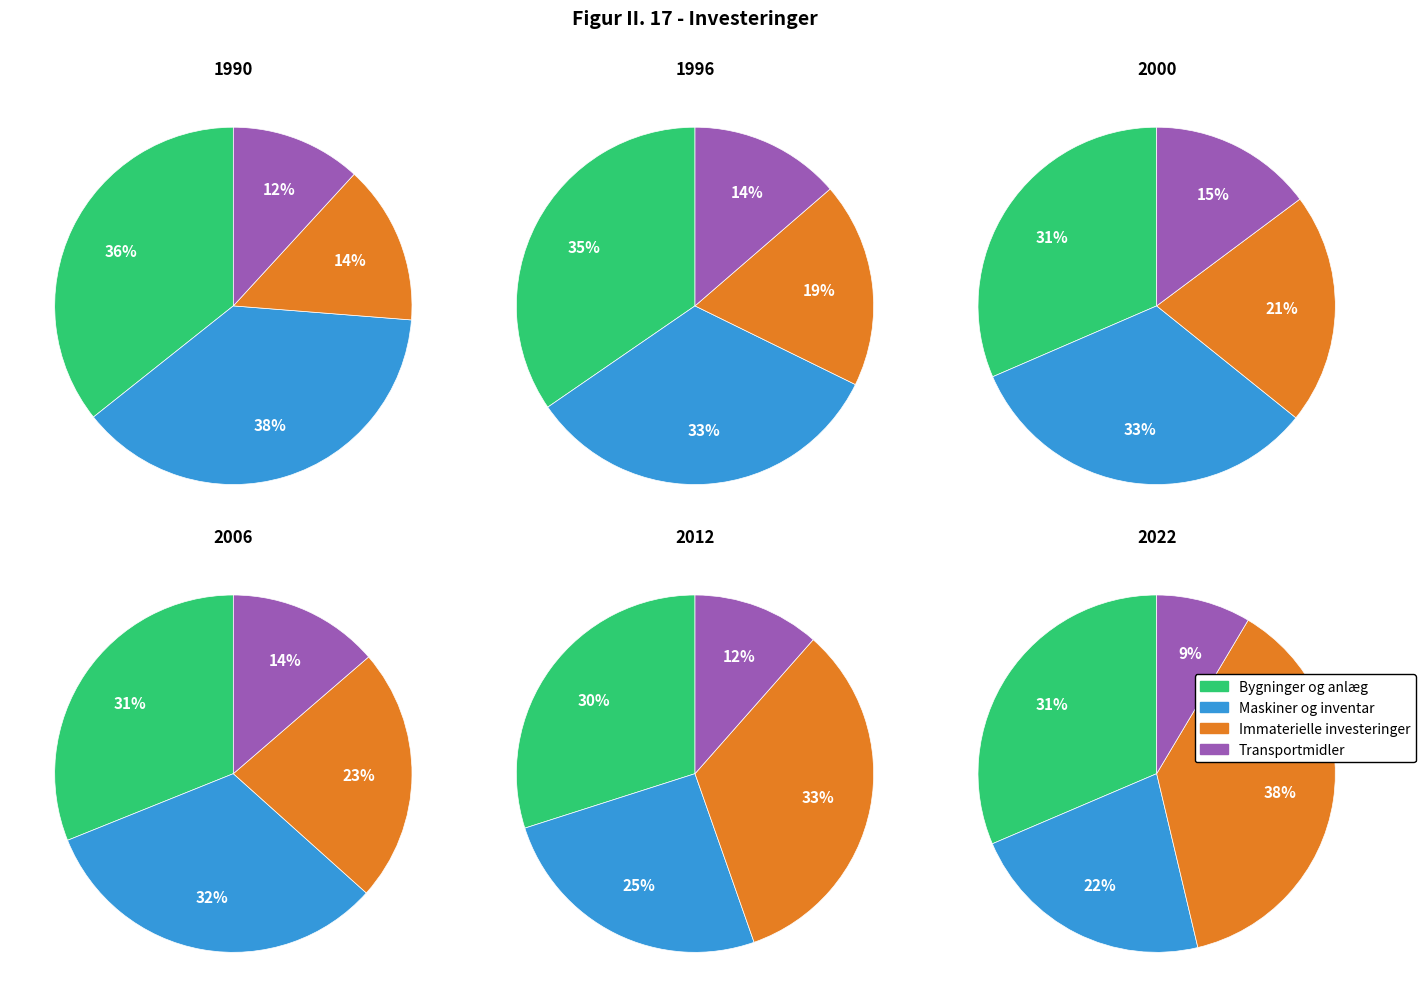

Does any single category account for the majority?

No